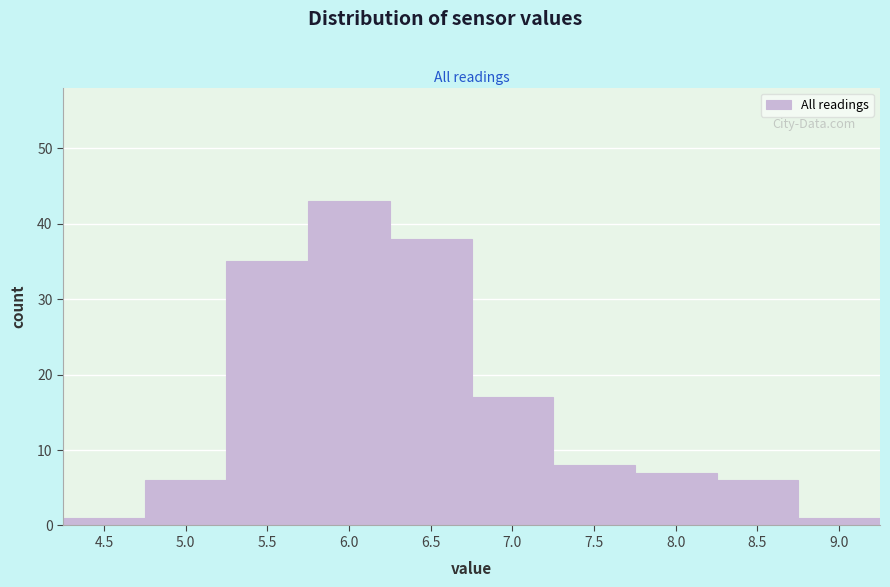

Reading right to left, extract all data points from this chart.

9.0=1	8.5=6	8.0=7	7.5=8	7.0=17	6.5=38	6.0=43	5.5=35	5.0=6	4.5=1